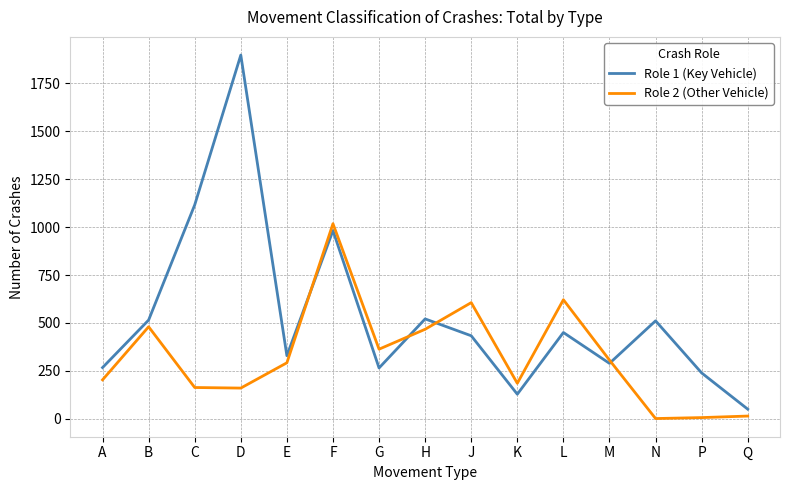

Is it true that Role 1 (Key Vehicle) equals 573 at F?

False